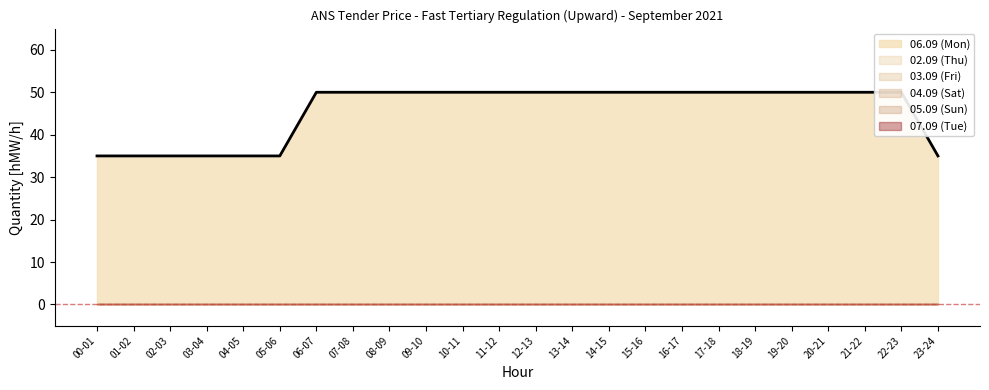

True or false: 02.09 (Thu) and 05.09 (Sun) intersect in this chart.

False